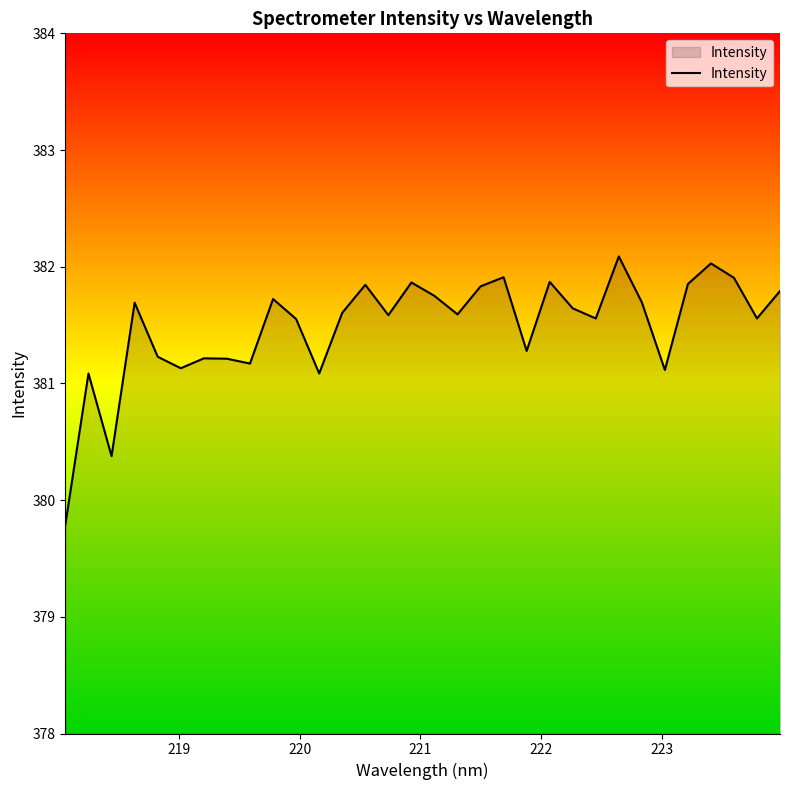

What is the minimum value shown in the chart?

379.8